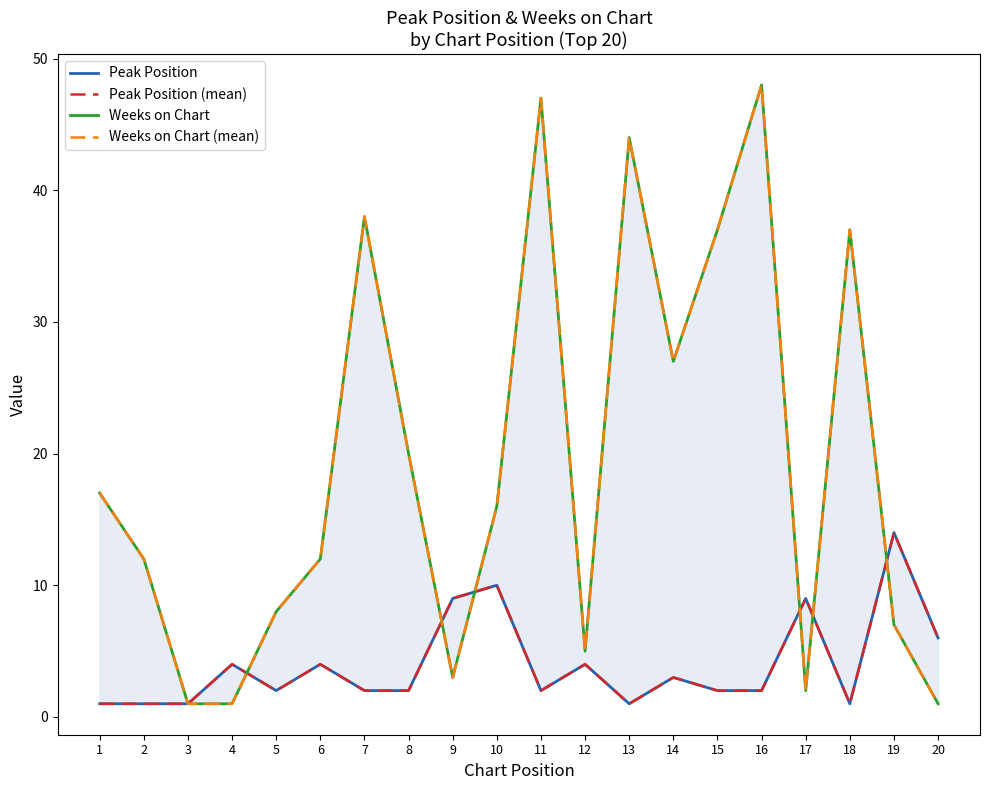

What is the approximate value of Weeks on Chart at 19, to the nearest 5?

5